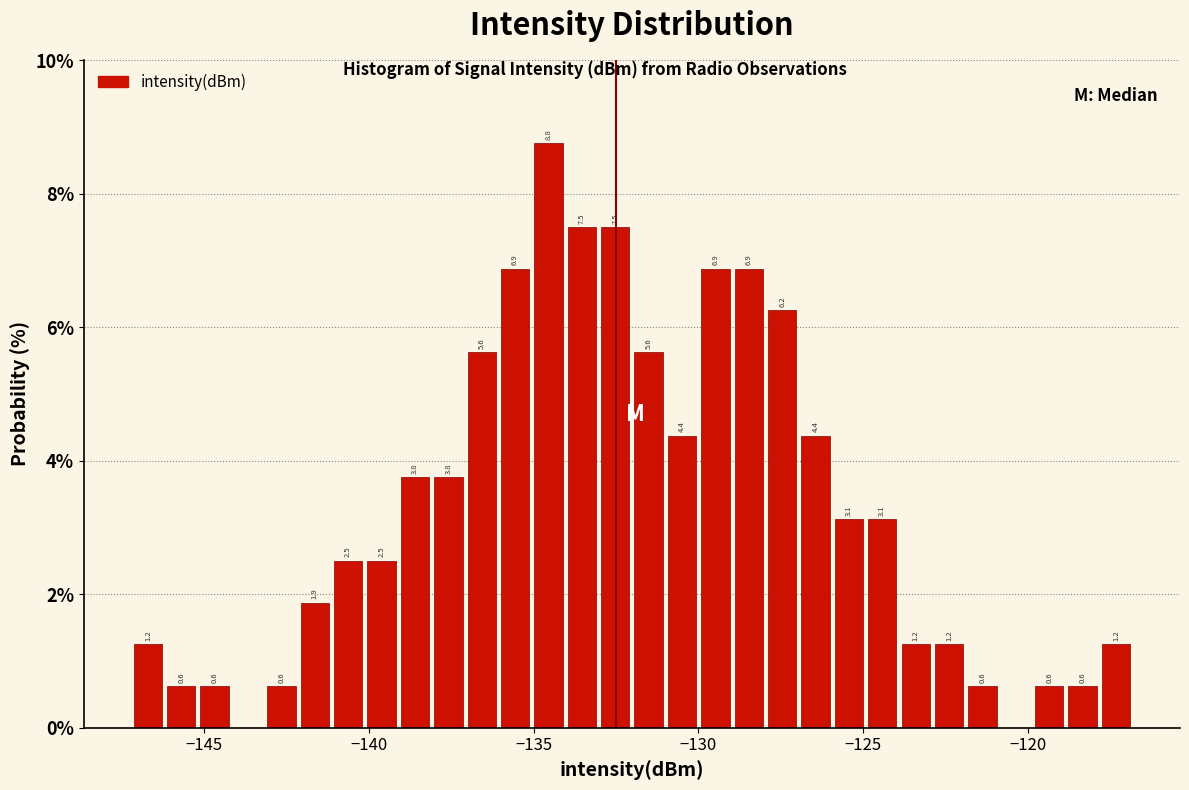

Around what value on the x-axis is the tallest bar? Give the approximate position of its centre, as read against the axis.

-134.5